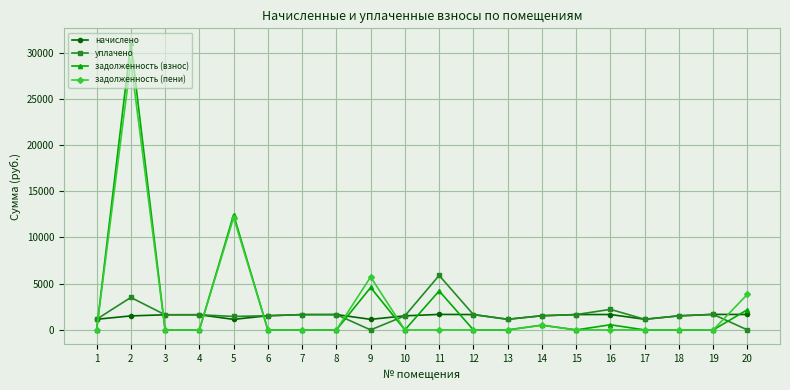

Which series has the widest spread of values?

задолженность (взнос)